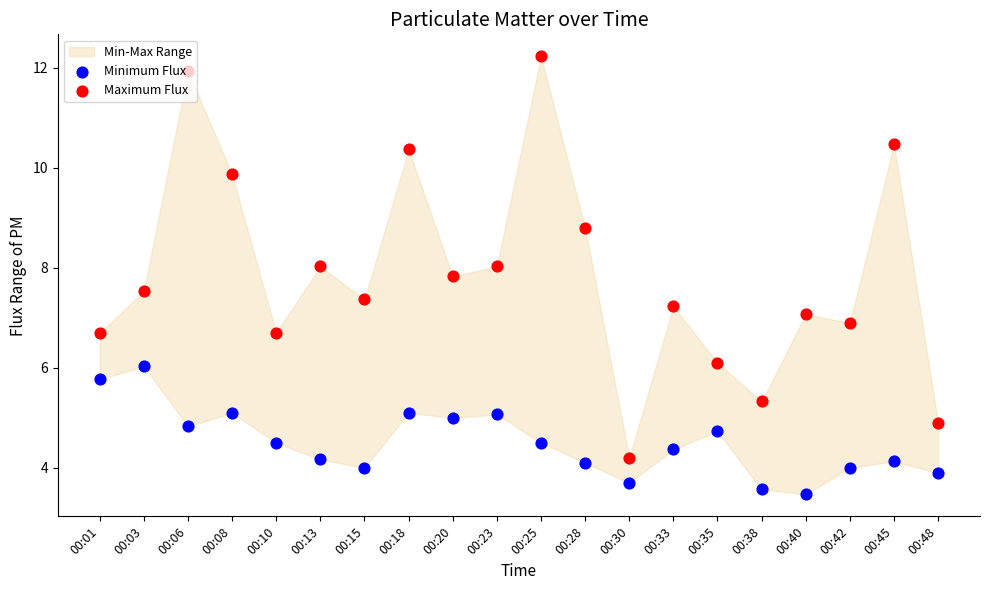

Which series has the largest total across all categories?

Maximum Flux